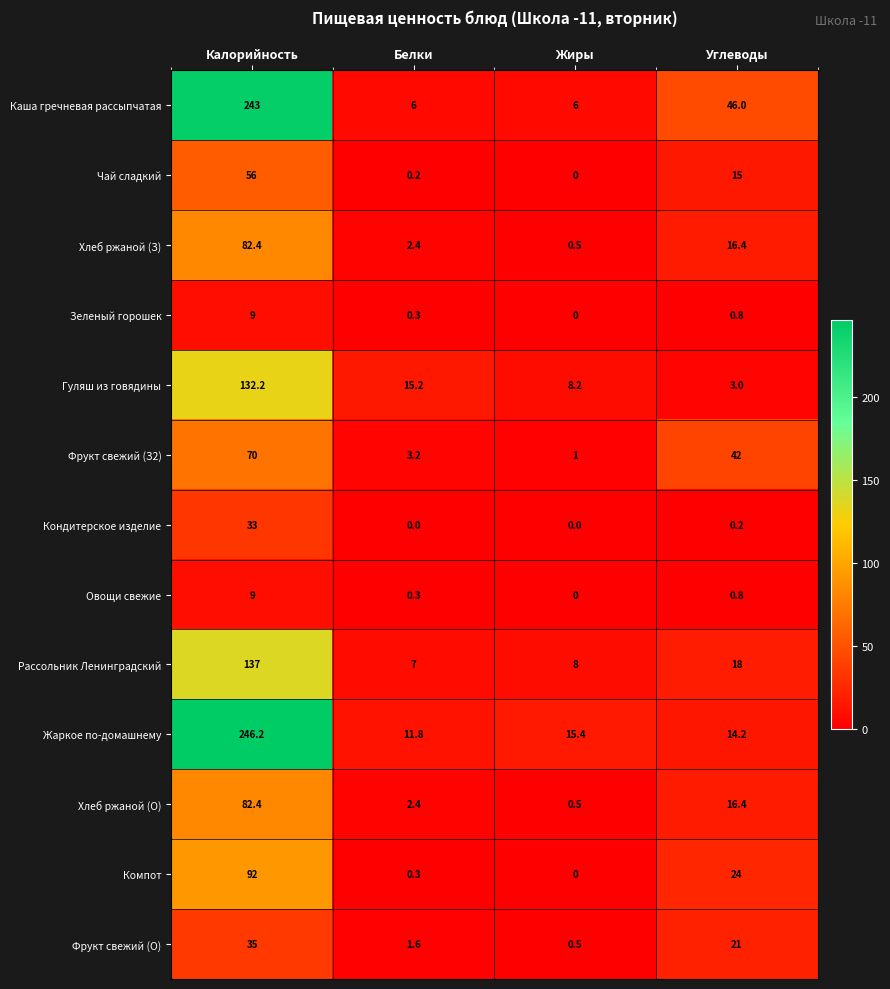

Which series has the largest range (max minus min)?

Каша гречневая рассыпчатая